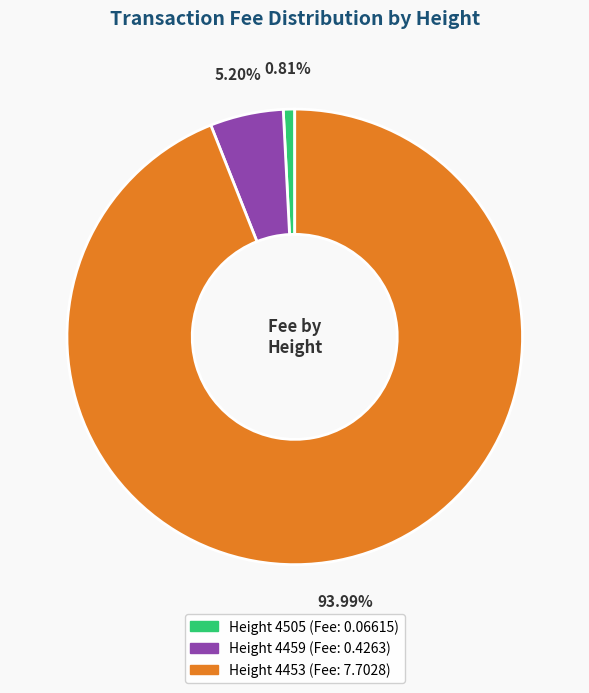

Is it true that Height 4459 is 5% of the pie?

True